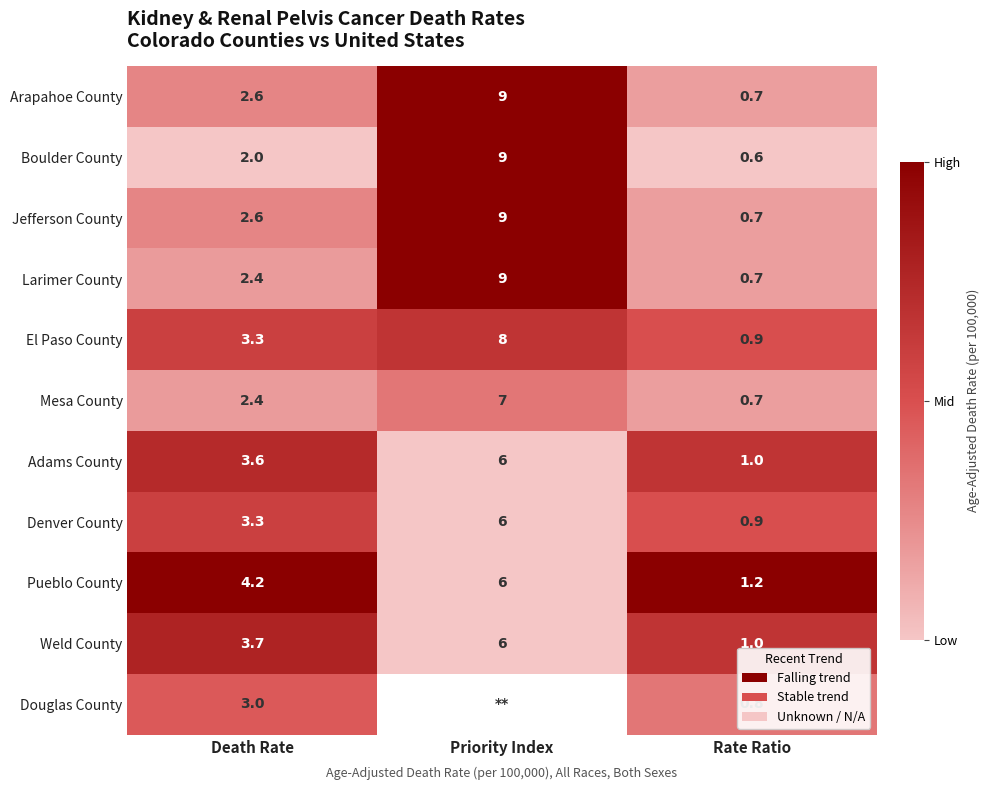

What is the maximum value shown in the chart?

1.0